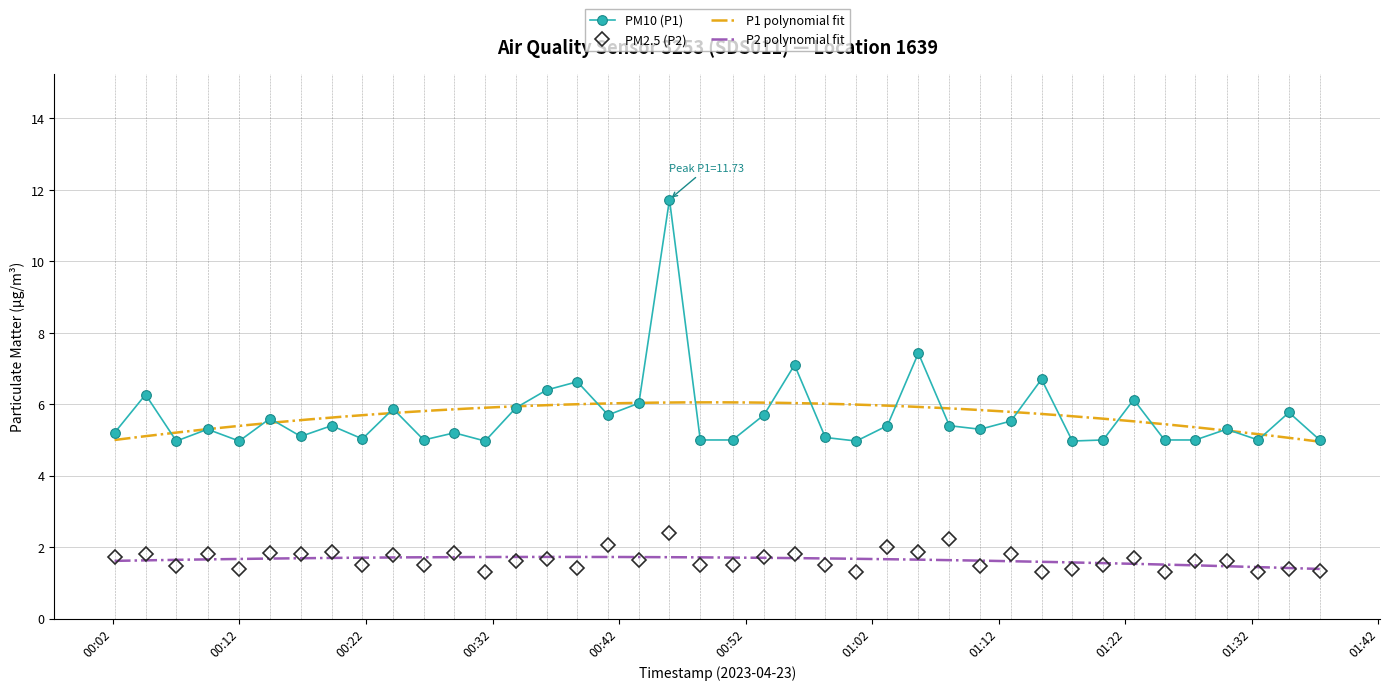

The value of PM10 (P1) at 2023-04-23T00:11:59 is 5.0. True or false?

True